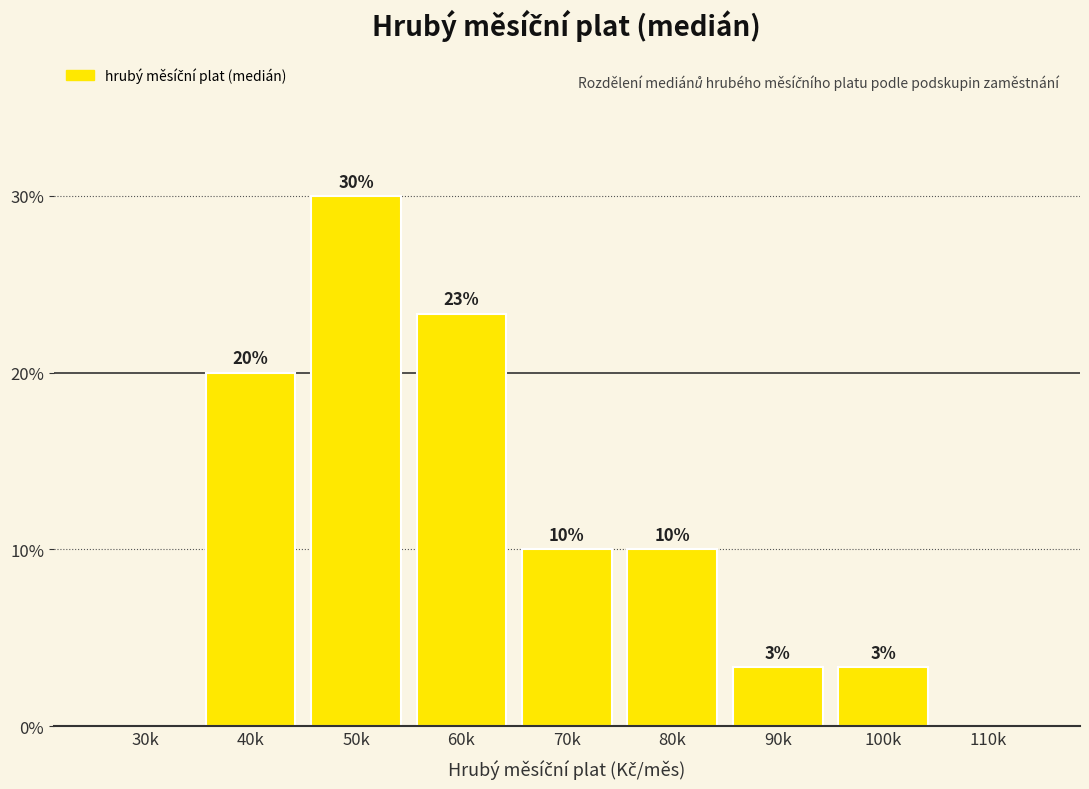

True or false: the data shows 3.4 at 80k.

False